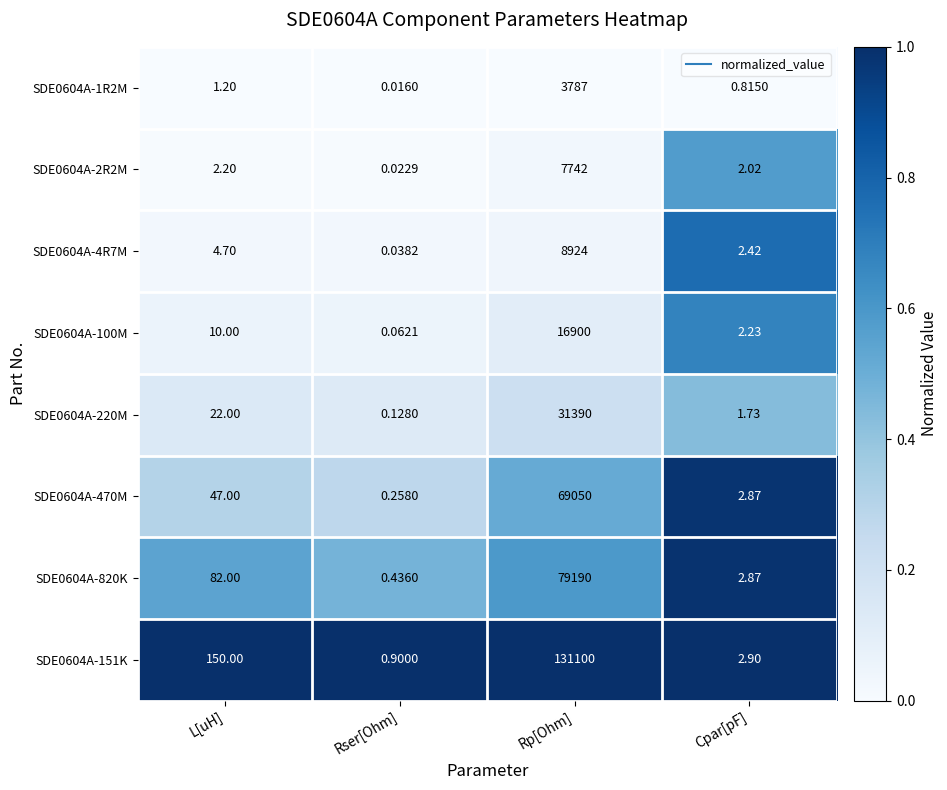

How many distinct data groups are displayed?

8